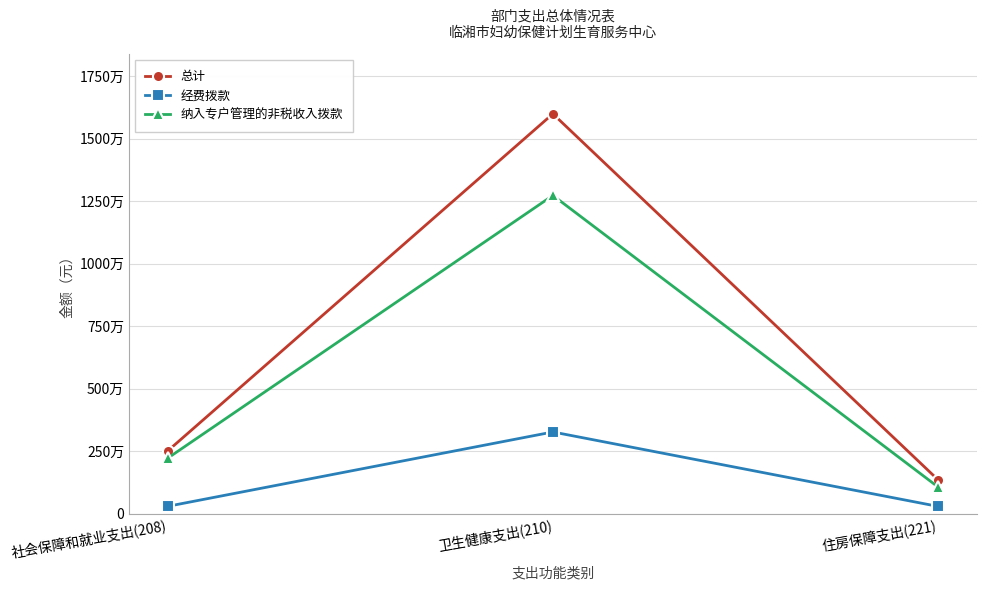

What are all the series names shown in the legend?

总计, 经费拨款, 纳入专户管理的非税收入拨款